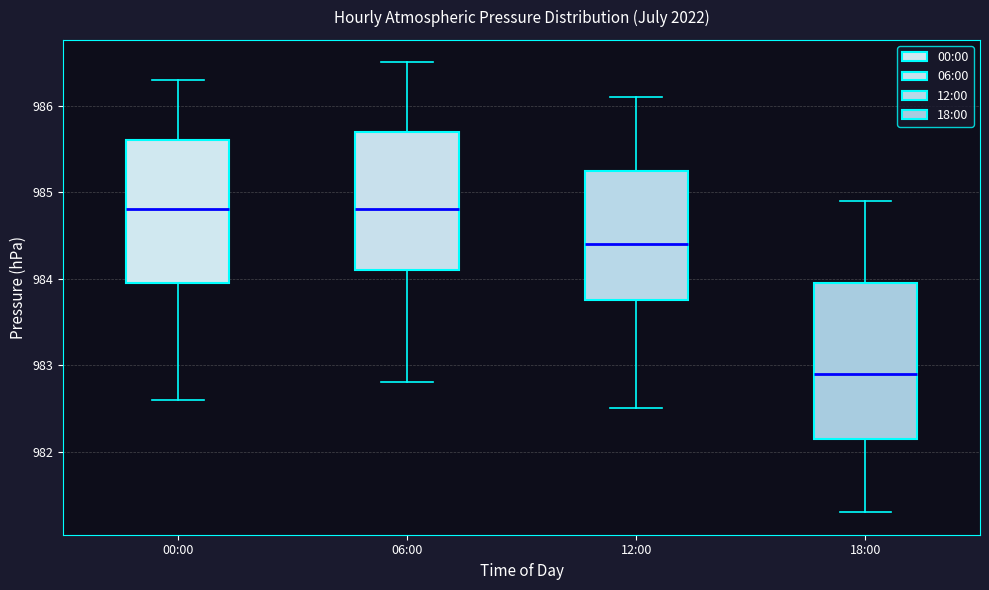

Which box's median line is the lowest?

18:00